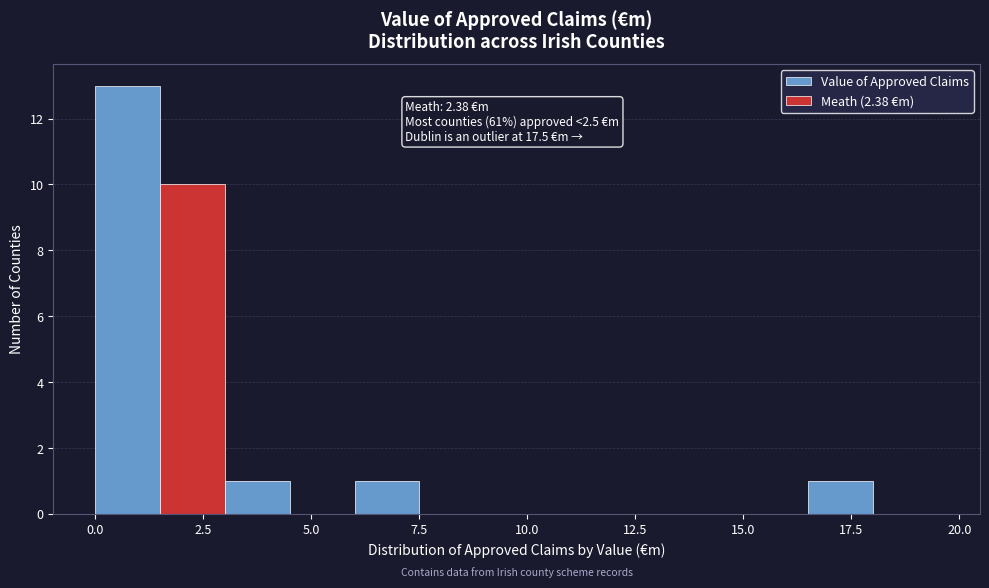

Read against the x-axis, roughly where is the centre of the tallest bar?

1.0